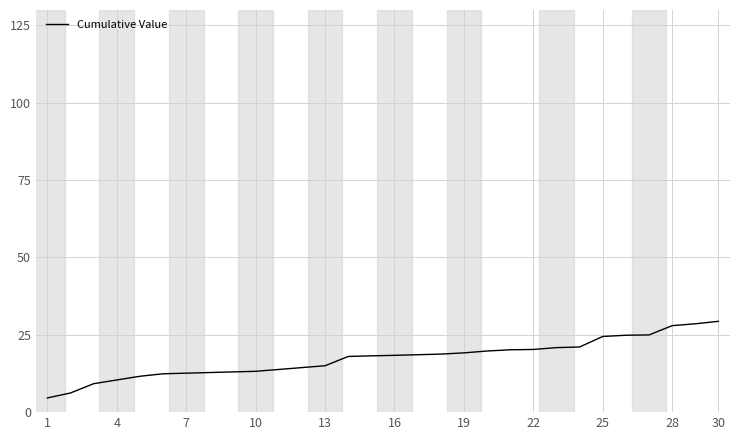

What is the maximum value shown in the chart?

29.4